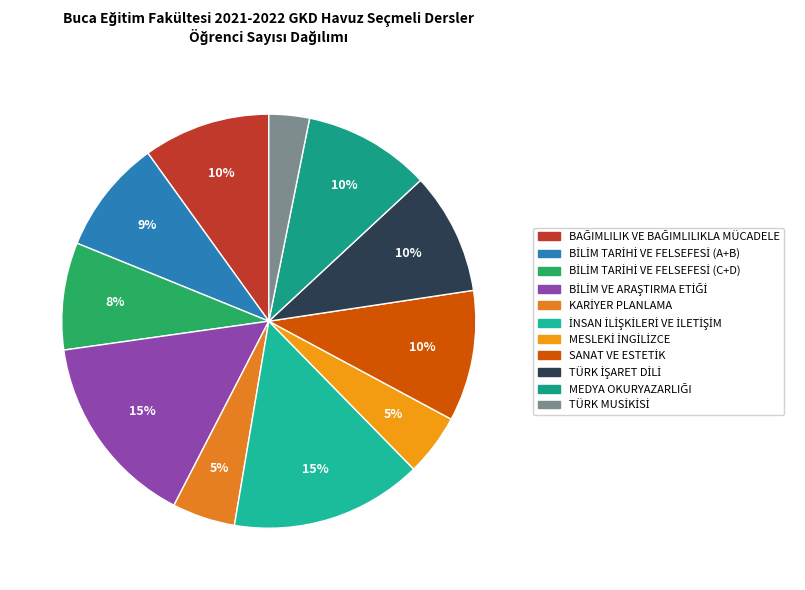

Count the number of slices in the pie.

11